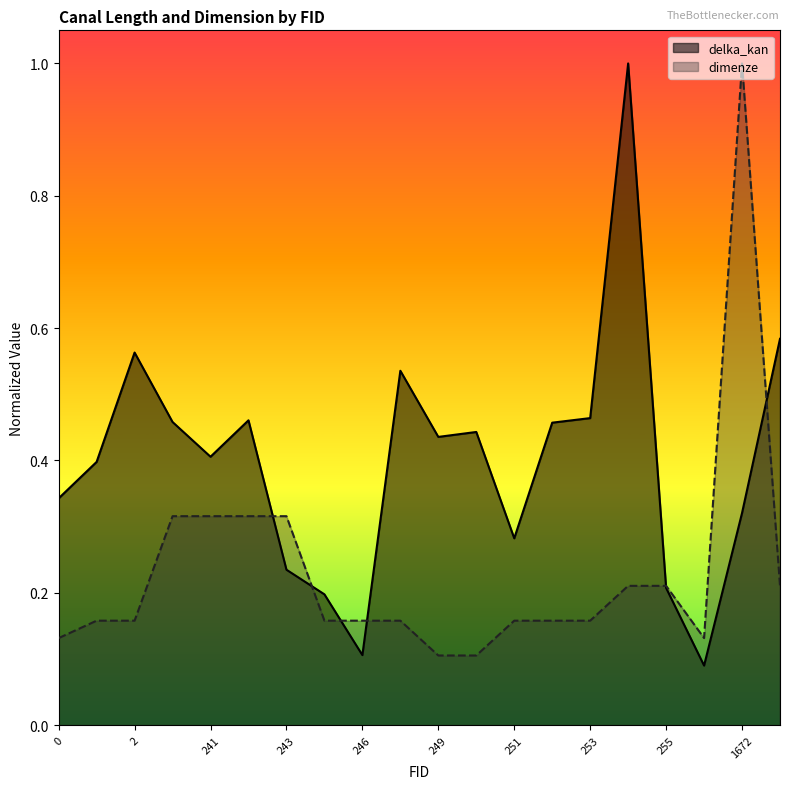

List the series in order of their peak value, highest first.

delka_kan, dimenze